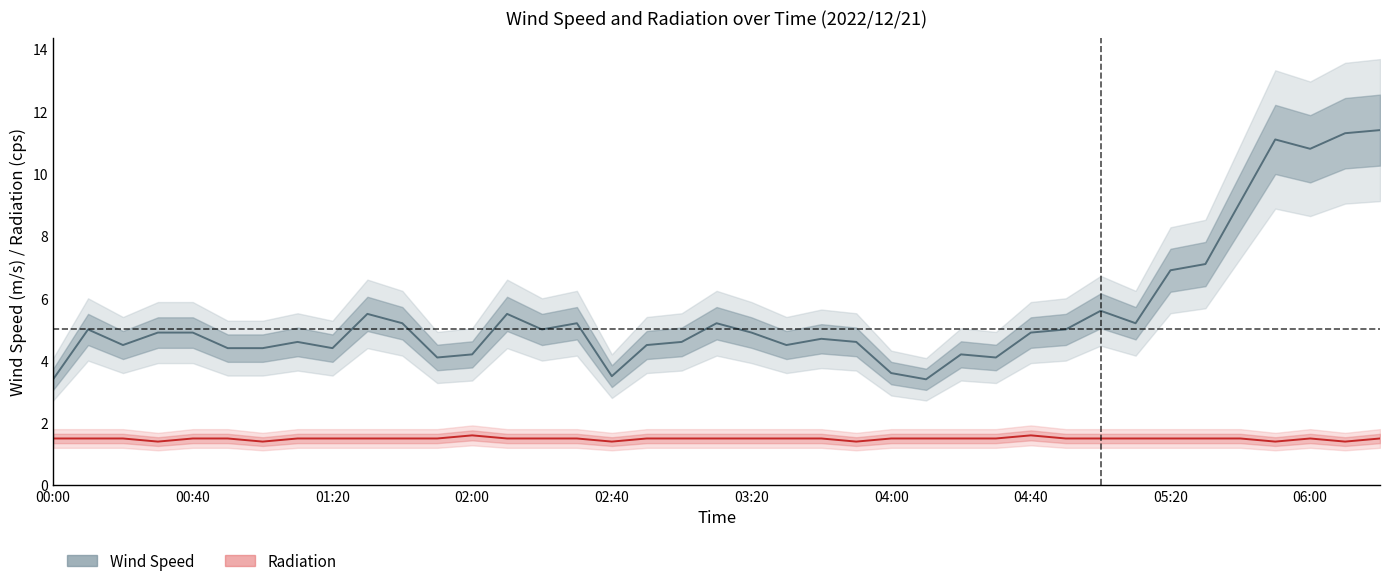

True or false: Radiation has more than 2 interior local peaks.

True